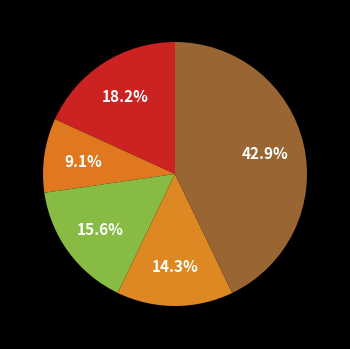

How many segments does this pie chart have?

5